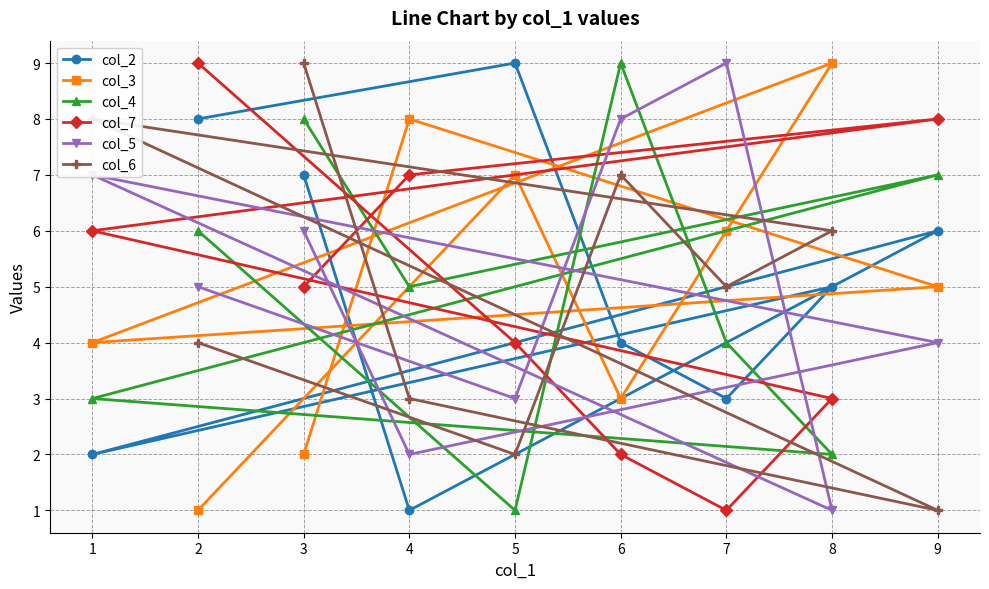

Which series has the widest spread of values?

col_2